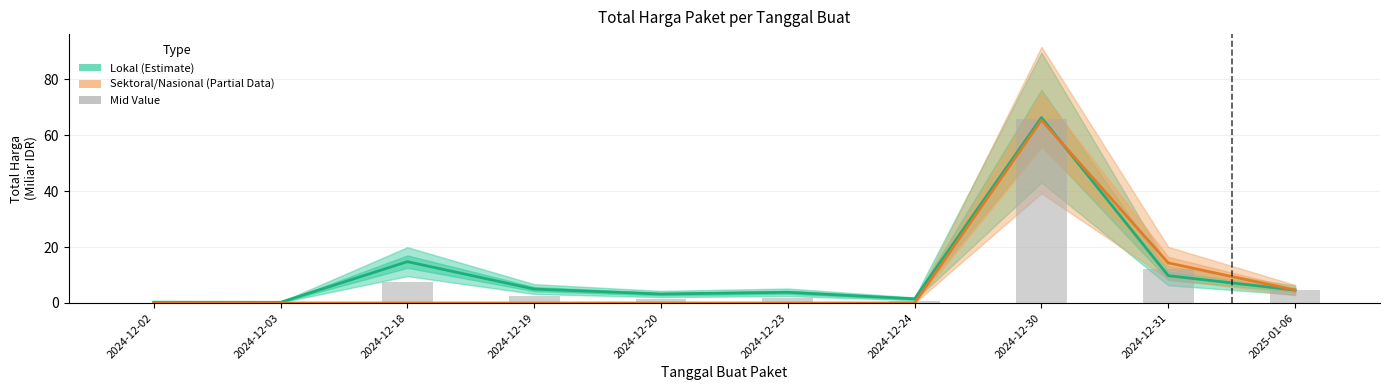

Is the value of Mid Value at 2024-12-23 greater than the value of Lokal (Estimate) at 2024-12-19?

No